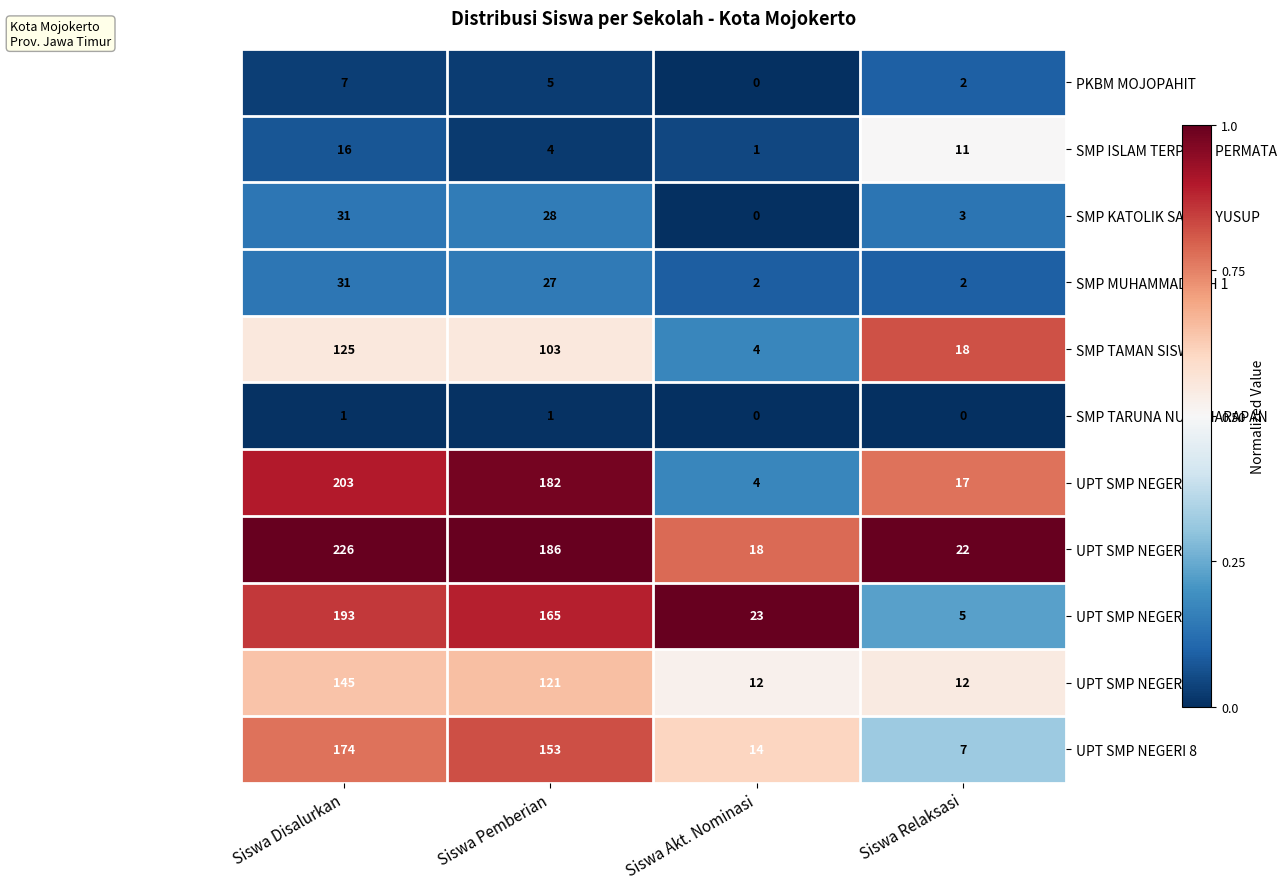

What is the total value across all series at Siswa Relaksasi?

99